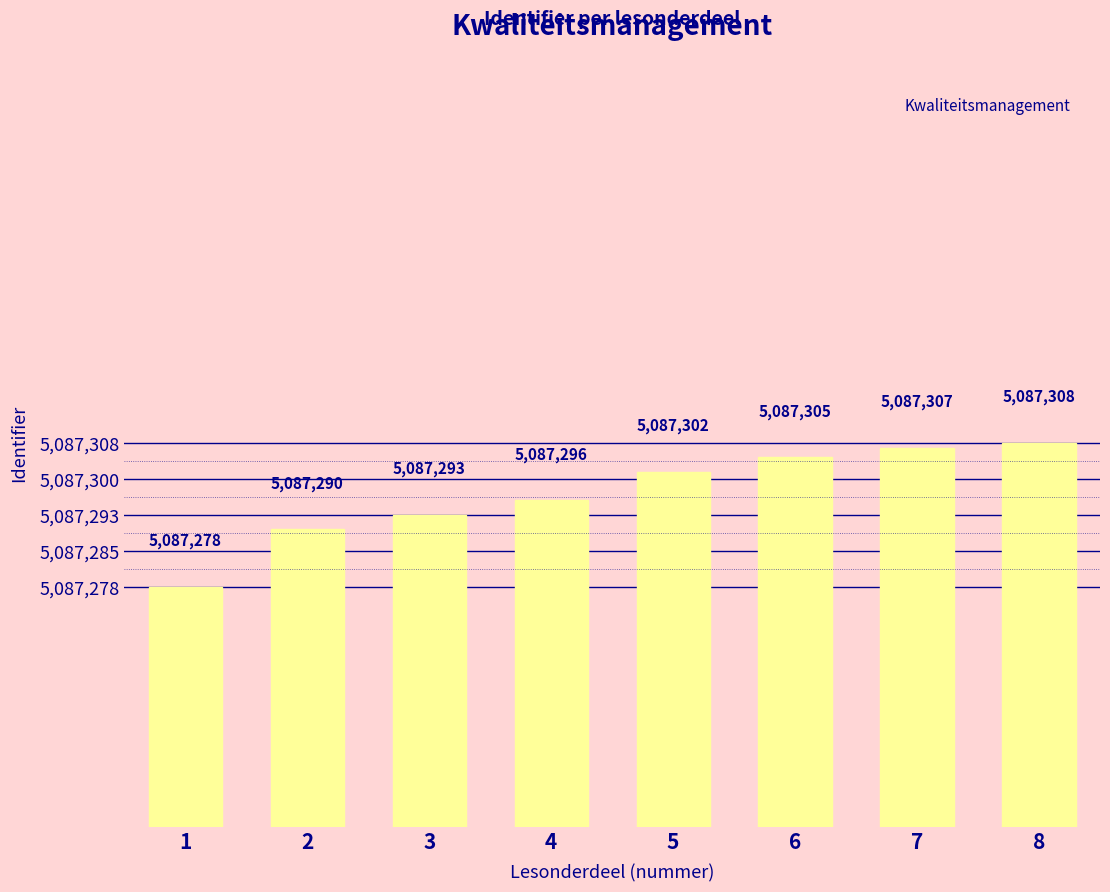

Reading left to right, list all the values displayed in this chart.

1=5087278	2=5087290	3=5087293	4=5087296	5=5087302	6=5087305	7=5087307	8=5087308